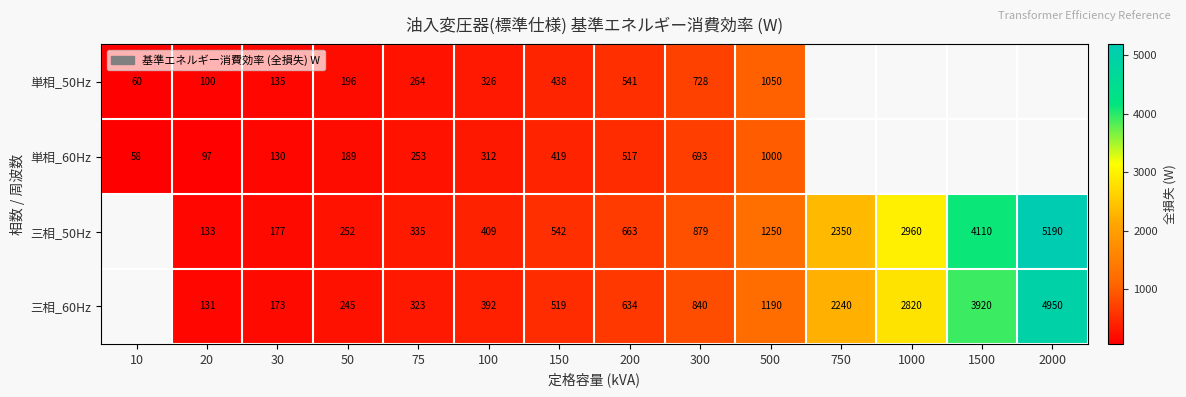

What is the sum of the 三相_60Hz values at 1000 and 2000?

7770